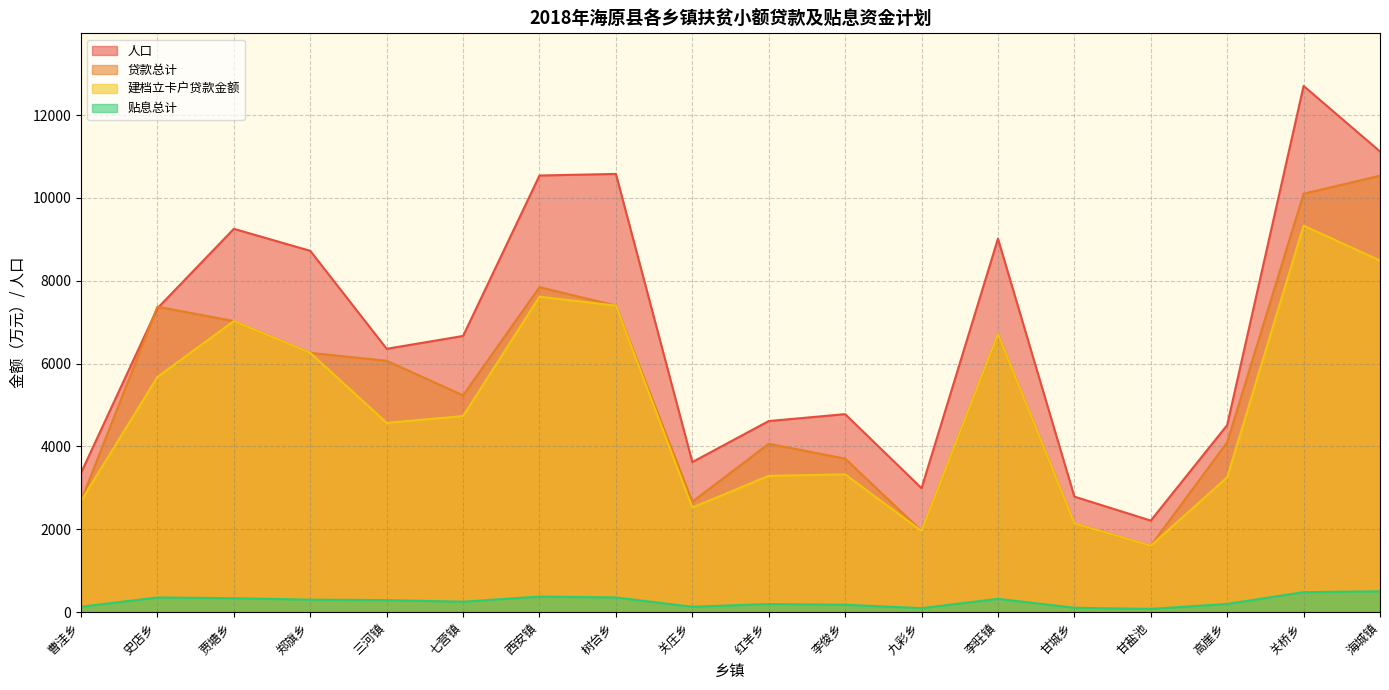

Reading left to right, what are all the values shown in this chart?

人口: 曹洼乡=3360.0	史店乡=7336.0	贾塘乡=9254.0	郑旗乡=8723.0	三河镇=6357.0	七营镇=6667.0	西安镇=10542.0	树台乡=10580.0	关庄乡=3621.0	红羊乡=4612.0	李俊乡=4779.0	九彩乡=2990.0	李旺镇=9016.0	甘城乡=2787.0	甘盐池=2208.0	高崖乡=4515.0	关桥乡=12705.0	海城镇=11122.0
贷款总计: 曹洼乡=2681.9	史店乡=7373.2	贾塘乡=7026.2	郑旗乡=6258.7	三河镇=6068.0	七营镇=5232.3	西安镇=7845.2	树台乡=7400.0	关庄乡=2663.3	红羊乡=4063.0	李俊乡=3704.8	九彩乡=1956.9	李旺镇=6711.8	甘城乡=2141.0	甘盐池=1600.1	高崖乡=4099.0	关桥乡=10101.4	海城镇=10537.5
建档立卡户贷款金额: 曹洼乡=2681.9	史店乡=5678.2	贾塘乡=7026.2	郑旗乡=6258.7	三河镇=4568.0	七营镇=4732.3	西安镇=7615.2	树台乡=7400.0	关庄乡=2523.3	红羊乡=3288.0	李俊乡=3324.8	九彩乡=1956.9	李旺镇=6711.8	甘城乡=2141.0	甘盐池=1600.1	高崖乡=3254.0	关桥乡=9331.4	海城镇=8487.5
贴息总计: 曹洼乡=127.4	史店乡=350.2	贾塘乡=333.7	郑旗乡=297.3	三河镇=288.2	七营镇=248.5	西安镇=372.6	树台乡=351.5	关庄乡=126.5	红羊乡=193.0	李俊乡=176.0	九彩乡=93.0	李旺镇=318.8	甘城乡=101.7	甘盐池=76.0	高崖乡=194.7	关桥乡=479.8	海城镇=500.5